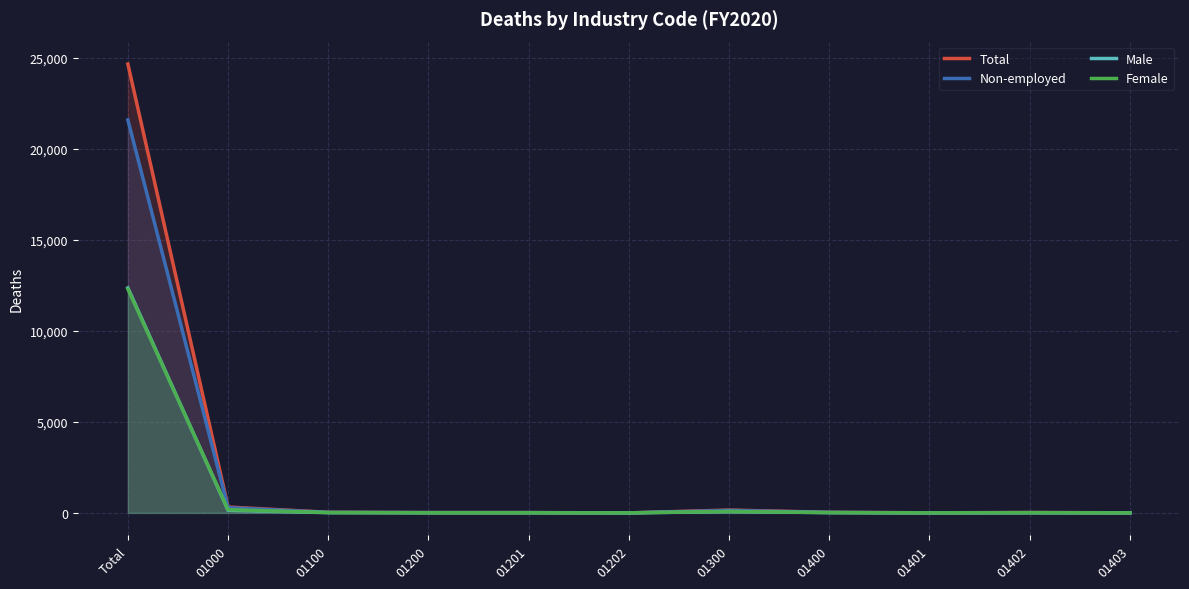

Reading right to left, transcribe all the data shown in this chart.

Total: 01403=5	01402=21	01401=5	01400=31	01300=156	01202=1	01201=16	01200=17	01100=33	01000=321	Total=24655
Non-employed: 01403=5	01402=18	01401=5	01400=28	01300=135	01202=1	01201=16	01200=17	01100=29	01000=286	Total=21586
Male: 01403=4	01402=9	01401=2	01400=15	01300=73	01202=0	01201=11	01200=11	01100=14	01000=144	Total=12358
Female: 01403=1	01402=12	01401=3	01400=16	01300=83	01202=1	01201=5	01200=6	01100=19	01000=177	Total=12297